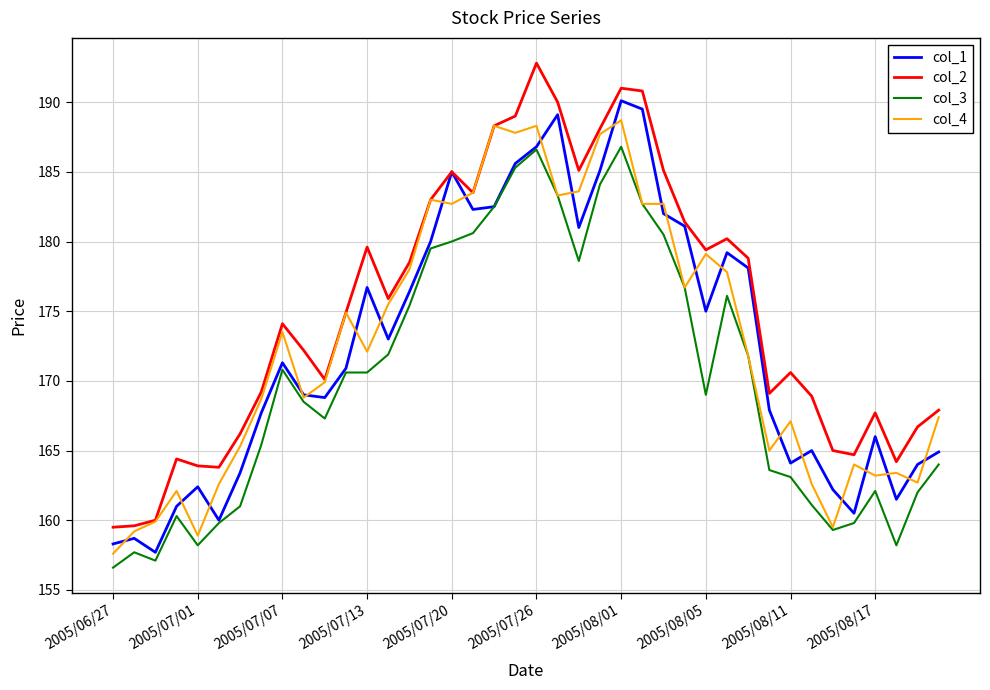

True or false: col_2 and col_3 intersect in this chart.

False